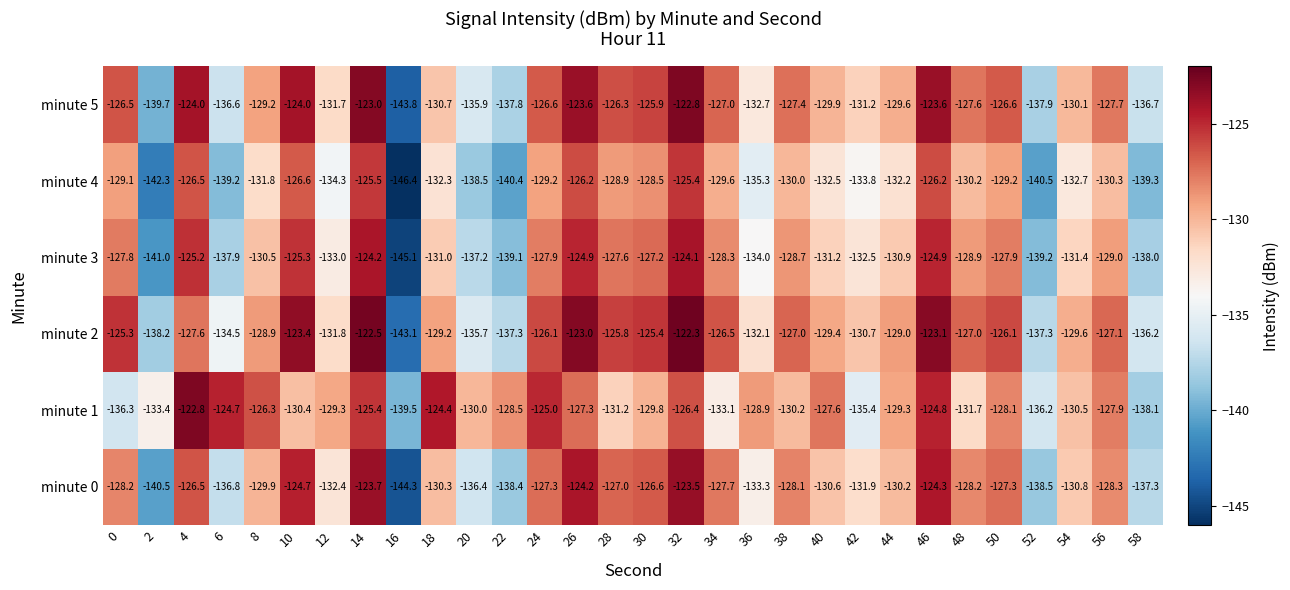

Is the value of minute 5 at 36 greater than the value of minute 1 at 44?

No